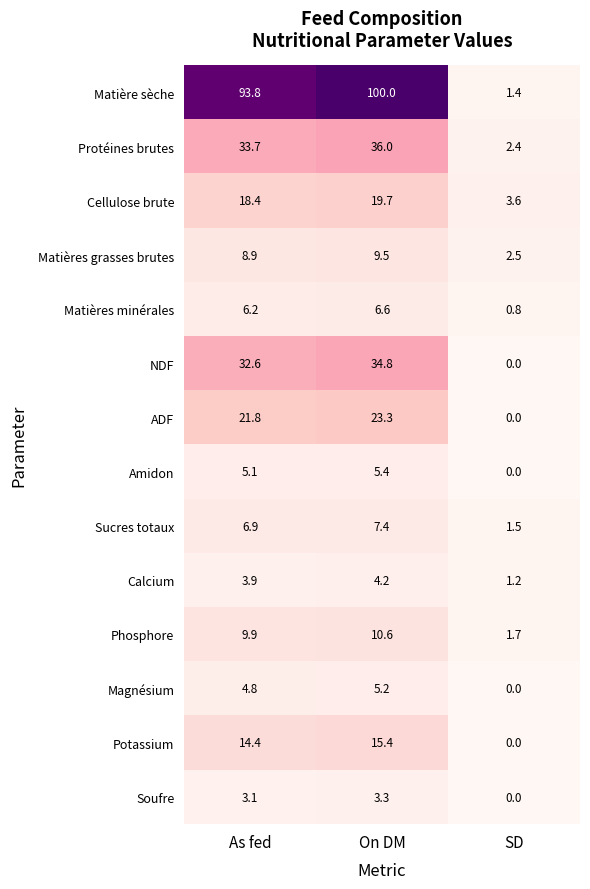

How many distinct data groups are displayed?

14